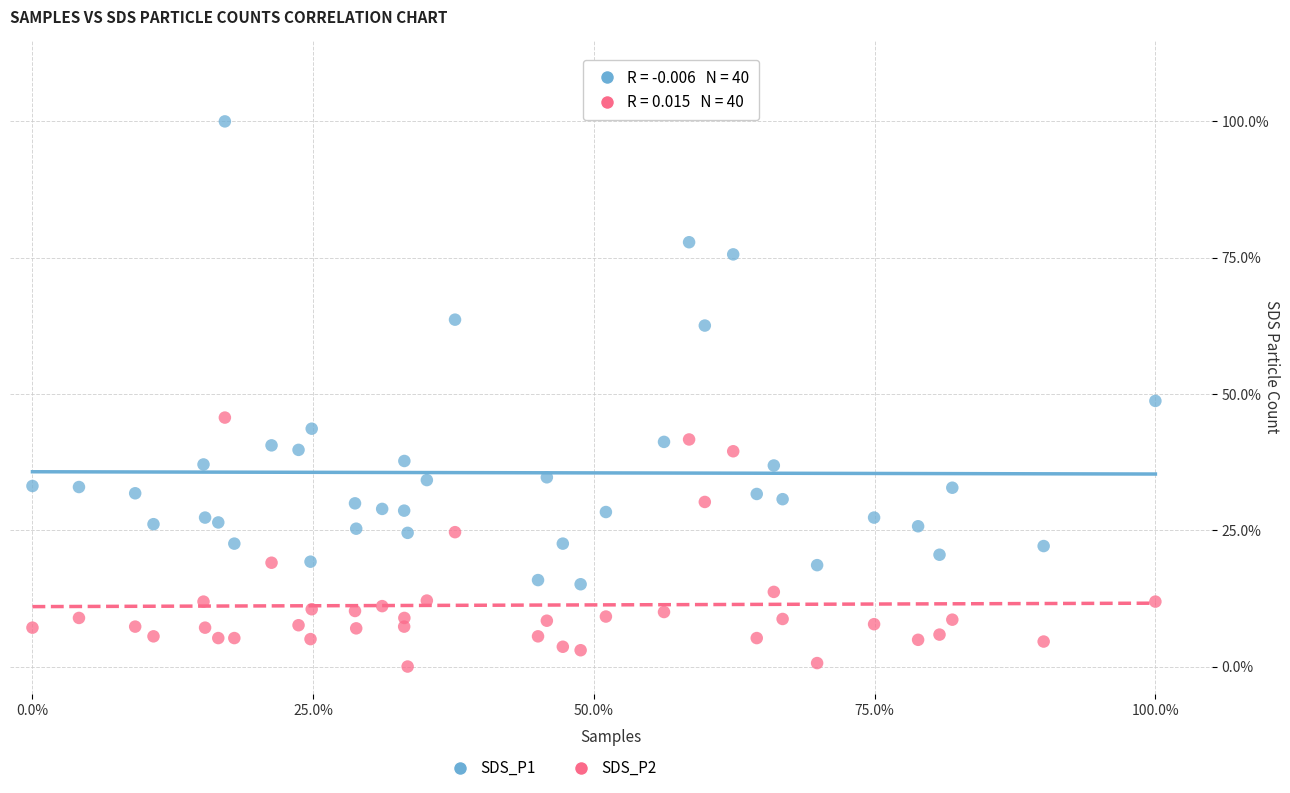

What are all the series names shown in the legend?

SDS_P1, SDS_P2